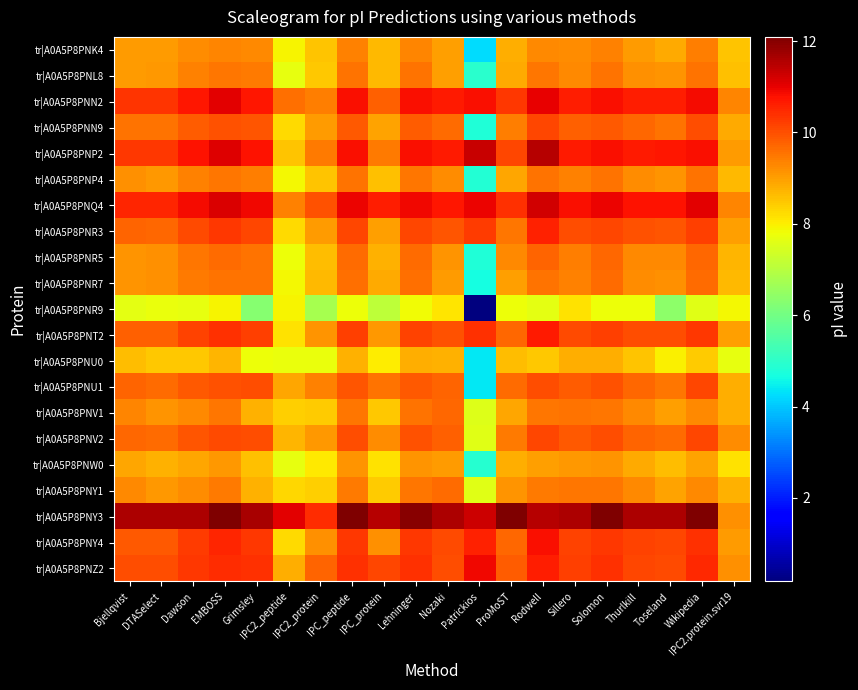

Reading right to left, extract all data points from this chart.

tr|A0A5P8PNK4: IPC2.protein.svr19=8.5	Wikipedia=9.4	Toseland=8.9	Thurlkill=9.0	Solomon=9.4	Sillero=9.2	Rodwell=9.3	ProMoST=8.8	Patrickios=4.3	Nozaki=9.0	Lehninger=9.3	IPC_protein=8.7	IPC_peptide=9.4	IPC2_protein=8.6	IPC2_peptide=7.9	Grimsley=9.3	EMBOSS=9.3	Dawson=9.2	DTASelect=9.0	Bjellqvist=9.1
tr|A0A5P8PNL8: IPC2.protein.svr19=8.6	Wikipedia=9.6	Toseland=9.1	Thurlkill=9.2	Solomon=9.6	Sillero=9.3	Rodwell=9.5	ProMoST=8.9	Patrickios=4.9	Nozaki=9.0	Lehninger=9.5	IPC_protein=8.7	IPC_peptide=9.5	IPC2_protein=8.5	IPC2_peptide=7.7	Grimsley=9.5	EMBOSS=9.5	Dawson=9.4	DTASelect=9.1	Bjellqvist=9.0
tr|A0A5P8PNN2: IPC2.protein.svr19=9.3	Wikipedia=10.9	Toseland=10.6	Thurlkill=10.6	Solomon=10.8	Sillero=10.6	Rodwell=11.0	ProMoST=10.3	Patrickios=10.8	Nozaki=10.7	Lehninger=10.8	IPC_protein=9.8	IPC_peptide=10.8	IPC2_protein=9.4	IPC2_peptide=9.6	Grimsley=10.7	EMBOSS=11.0	Dawson=10.7	DTASelect=10.3	Bjellqvist=10.4
tr|A0A5P8PNN9: IPC2.protein.svr19=8.9	Wikipedia=10.0	Toseland=9.5	Thurlkill=9.7	Solomon=9.9	Sillero=9.8	Rodwell=10.1	ProMoST=9.4	Patrickios=4.8	Nozaki=9.6	Lehninger=9.8	IPC_protein=9.0	IPC_peptide=9.9	IPC2_protein=9.0	IPC2_peptide=8.3	Grimsley=9.9	EMBOSS=10.0	Dawson=9.8	DTASelect=9.5	Bjellqvist=9.6
tr|A0A5P8PNP2: IPC2.protein.svr19=9.1	Wikipedia=10.8	Toseland=10.7	Thurlkill=10.7	Solomon=10.8	Sillero=10.7	Rodwell=11.5	ProMoST=10.1	Patrickios=11.3	Nozaki=10.7	Lehninger=10.8	IPC_protein=9.5	IPC_peptide=10.8	IPC2_protein=9.5	IPC2_peptide=8.5	Grimsley=10.8	EMBOSS=11.1	Dawson=10.8	DTASelect=10.3	Bjellqvist=10.3
tr|A0A5P8PNP4: IPC2.protein.svr19=8.7	Wikipedia=9.5	Toseland=9.1	Thurlkill=9.2	Solomon=9.5	Sillero=9.4	Rodwell=9.6	ProMoST=8.9	Patrickios=4.9	Nozaki=9.2	Lehninger=9.5	IPC_protein=8.6	IPC_peptide=9.5	IPC2_protein=8.5	IPC2_peptide=7.9	Grimsley=9.4	EMBOSS=9.5	Dawson=9.4	DTASelect=9.1	Bjellqvist=9.2
tr|A0A5P8PNQ4: IPC2.protein.svr19=9.3	Wikipedia=11.1	Toseland=10.8	Thurlkill=10.8	Solomon=10.9	Sillero=10.8	Rodwell=11.2	ProMoST=10.4	Patrickios=10.9	Nozaki=10.7	Lehninger=10.9	IPC_protein=10.6	IPC_peptide=10.9	IPC2_protein=10.0	IPC2_peptide=9.4	Grimsley=10.9	EMBOSS=11.2	Dawson=10.9	DTASelect=10.5	Bjellqvist=10.5
tr|A0A5P8PNR3: IPC2.protein.svr19=9.0	Wikipedia=10.2	Toseland=9.9	Thurlkill=10.0	Solomon=10.1	Sillero=10.0	Rodwell=10.6	ProMoST=9.5	Patrickios=10.2	Nozaki=9.9	Lehninger=10.1	IPC_protein=9.0	IPC_peptide=10.1	IPC2_protein=9.0	IPC2_peptide=8.3	Grimsley=10.1	EMBOSS=10.3	Dawson=10.1	DTASelect=9.7	Bjellqvist=9.7
tr|A0A5P8PNR5: IPC2.protein.svr19=8.7	Wikipedia=9.7	Toseland=9.3	Thurlkill=9.3	Solomon=9.7	Sillero=9.4	Rodwell=9.7	ProMoST=9.3	Patrickios=4.8	Nozaki=9.1	Lehninger=9.6	IPC_protein=8.8	IPC_peptide=9.7	IPC2_protein=8.6	IPC2_peptide=7.8	Grimsley=9.6	EMBOSS=9.6	Dawson=9.5	DTASelect=9.2	Bjellqvist=9.2
tr|A0A5P8PNR7: IPC2.protein.svr19=8.7	Wikipedia=9.7	Toseland=9.2	Thurlkill=9.2	Solomon=9.6	Sillero=9.4	Rodwell=9.5	ProMoST=9.0	Patrickios=4.7	Nozaki=9.0	Lehninger=9.6	IPC_protein=8.9	IPC_peptide=9.6	IPC2_protein=8.7	IPC2_peptide=7.9	Grimsley=9.5	EMBOSS=9.5	Dawson=9.4	DTASelect=9.2	Bjellqvist=9.2
tr|A0A5P8PNR9: IPC2.protein.svr19=7.9	Wikipedia=7.6	Toseland=6.4	Thurlkill=7.8	Solomon=7.8	Sillero=8.2	Rodwell=7.6	ProMoST=7.8	Patrickios=0.2	Nozaki=8.1	Lehninger=7.8	IPC_protein=7.1	IPC_peptide=7.8	IPC2_protein=6.8	IPC2_peptide=7.9	Grimsley=6.3	EMBOSS=7.9	Dawson=7.7	DTASelect=7.8	Bjellqvist=7.7
tr|A0A5P8PNT2: IPC2.protein.svr19=9.0	Wikipedia=10.3	Toseland=10.0	Thurlkill=10.0	Solomon=10.2	Sillero=10.1	Rodwell=10.7	ProMoST=9.7	Patrickios=10.4	Nozaki=10.0	Lehninger=10.2	IPC_protein=9.1	IPC_peptide=10.2	IPC2_protein=9.1	IPC2_peptide=8.2	Grimsley=10.2	EMBOSS=10.4	Dawson=10.2	DTASelect=9.8	Bjellqvist=9.8
tr|A0A5P8PNU0: IPC2.protein.svr19=7.7	Wikipedia=8.4	Toseland=8.0	Thurlkill=8.5	Solomon=8.8	Sillero=8.8	Rodwell=8.5	ProMoST=8.6	Patrickios=4.4	Nozaki=8.8	Lehninger=8.8	IPC_protein=8.0	IPC_peptide=8.8	IPC2_protein=7.8	IPC2_peptide=7.8	Grimsley=7.8	EMBOSS=8.7	Dawson=8.5	DTASelect=8.5	Bjellqvist=8.6
tr|A0A5P8PNU1: IPC2.protein.svr19=8.8	Wikipedia=10.1	Toseland=9.5	Thurlkill=9.7	Solomon=10.0	Sillero=9.9	Rodwell=10.0	ProMoST=9.7	Patrickios=4.4	Nozaki=9.7	Lehninger=9.9	IPC_protein=9.5	IPC_peptide=9.9	IPC2_protein=9.4	IPC2_peptide=8.9	Grimsley=10.0	EMBOSS=10.0	Dawson=9.9	DTASelect=9.7	Bjellqvist=9.7
tr|A0A5P8PNV1: IPC2.protein.svr19=8.8	Wikipedia=9.3	Toseland=9.0	Thurlkill=9.3	Solomon=9.5	Sillero=9.5	Rodwell=9.5	ProMoST=8.9	Patrickios=7.6	Nozaki=9.7	Lehninger=9.5	IPC_protein=8.5	IPC_peptide=9.5	IPC2_protein=8.4	IPC2_peptide=8.4	Grimsley=8.8	EMBOSS=9.5	Dawson=9.3	DTASelect=9.1	Bjellqvist=9.3
tr|A0A5P8PNV2: IPC2.protein.svr19=9.2	Wikipedia=10.1	Toseland=9.6	Thurlkill=9.8	Solomon=10.0	Sillero=9.9	Rodwell=10.1	ProMoST=9.5	Patrickios=7.6	Nozaki=9.8	Lehninger=10.0	IPC_protein=9.2	IPC_peptide=10.0	IPC2_protein=9.1	IPC2_peptide=8.7	Grimsley=10.0	EMBOSS=10.1	Dawson=9.9	DTASelect=9.6	Bjellqvist=9.7
tr|A0A5P8PNW0: IPC2.protein.svr19=8.1	Wikipedia=9.0	Toseland=8.6	Thurlkill=8.9	Solomon=9.2	Sillero=9.1	Rodwell=9.0	ProMoST=8.8	Patrickios=4.9	Nozaki=9.0	Lehninger=9.1	IPC_protein=8.2	IPC_peptide=9.1	IPC2_protein=8.1	IPC2_peptide=7.7	Grimsley=8.6	EMBOSS=9.1	Dawson=8.9	DTASelect=8.8	Bjellqvist=8.9
tr|A0A5P8PNY1: IPC2.protein.svr19=8.8	Wikipedia=9.3	Toseland=9.0	Thurlkill=9.3	Solomon=9.5	Sillero=9.5	Rodwell=9.5	ProMoST=9.1	Patrickios=7.6	Nozaki=9.7	Lehninger=9.5	IPC_protein=8.4	IPC_peptide=9.5	IPC2_protein=8.4	IPC2_peptide=8.3	Grimsley=8.7	EMBOSS=9.5	Dawson=9.2	DTASelect=9.1	Bjellqvist=9.3
tr|A0A5P8PNY3: IPC2.protein.svr19=9.2	Wikipedia=12.1	Toseland=11.6	Thurlkill=11.6	Solomon=12.1	Sillero=11.6	Rodwell=11.5	ProMoST=12.1	Patrickios=11.3	Nozaki=11.6	Lehninger=12.0	IPC_protein=11.5	IPC_peptide=12.1	IPC2_protein=10.4	IPC2_peptide=11.0	Grimsley=11.7	EMBOSS=12.1	Dawson=11.6	DTASelect=11.6	Bjellqvist=11.6
tr|A0A5P8PNY4: IPC2.protein.svr19=9.0	Wikipedia=10.4	Toseland=10.1	Thurlkill=10.1	Solomon=10.3	Sillero=10.2	Rodwell=10.8	ProMoST=9.7	Patrickios=10.6	Nozaki=10.1	Lehninger=10.3	IPC_protein=9.2	IPC_peptide=10.3	IPC2_protein=9.2	IPC2_peptide=8.2	Grimsley=10.3	EMBOSS=10.5	Dawson=10.3	DTASelect=9.9	Bjellqvist=9.9
tr|A0A5P8PNZ2: IPC2.protein.svr19=9.2	Wikipedia=10.5	Toseland=10.1	Thurlkill=10.1	Solomon=10.4	Sillero=10.2	Rodwell=10.6	ProMoST=9.8	Patrickios=10.9	Nozaki=10.0	Lehninger=10.4	IPC_protein=10.1	IPC_peptide=10.4	IPC2_protein=9.7	IPC2_peptide=8.8	Grimsley=10.4	EMBOSS=10.5	Dawson=10.3	DTASelect=10.0	Bjellqvist=10.0